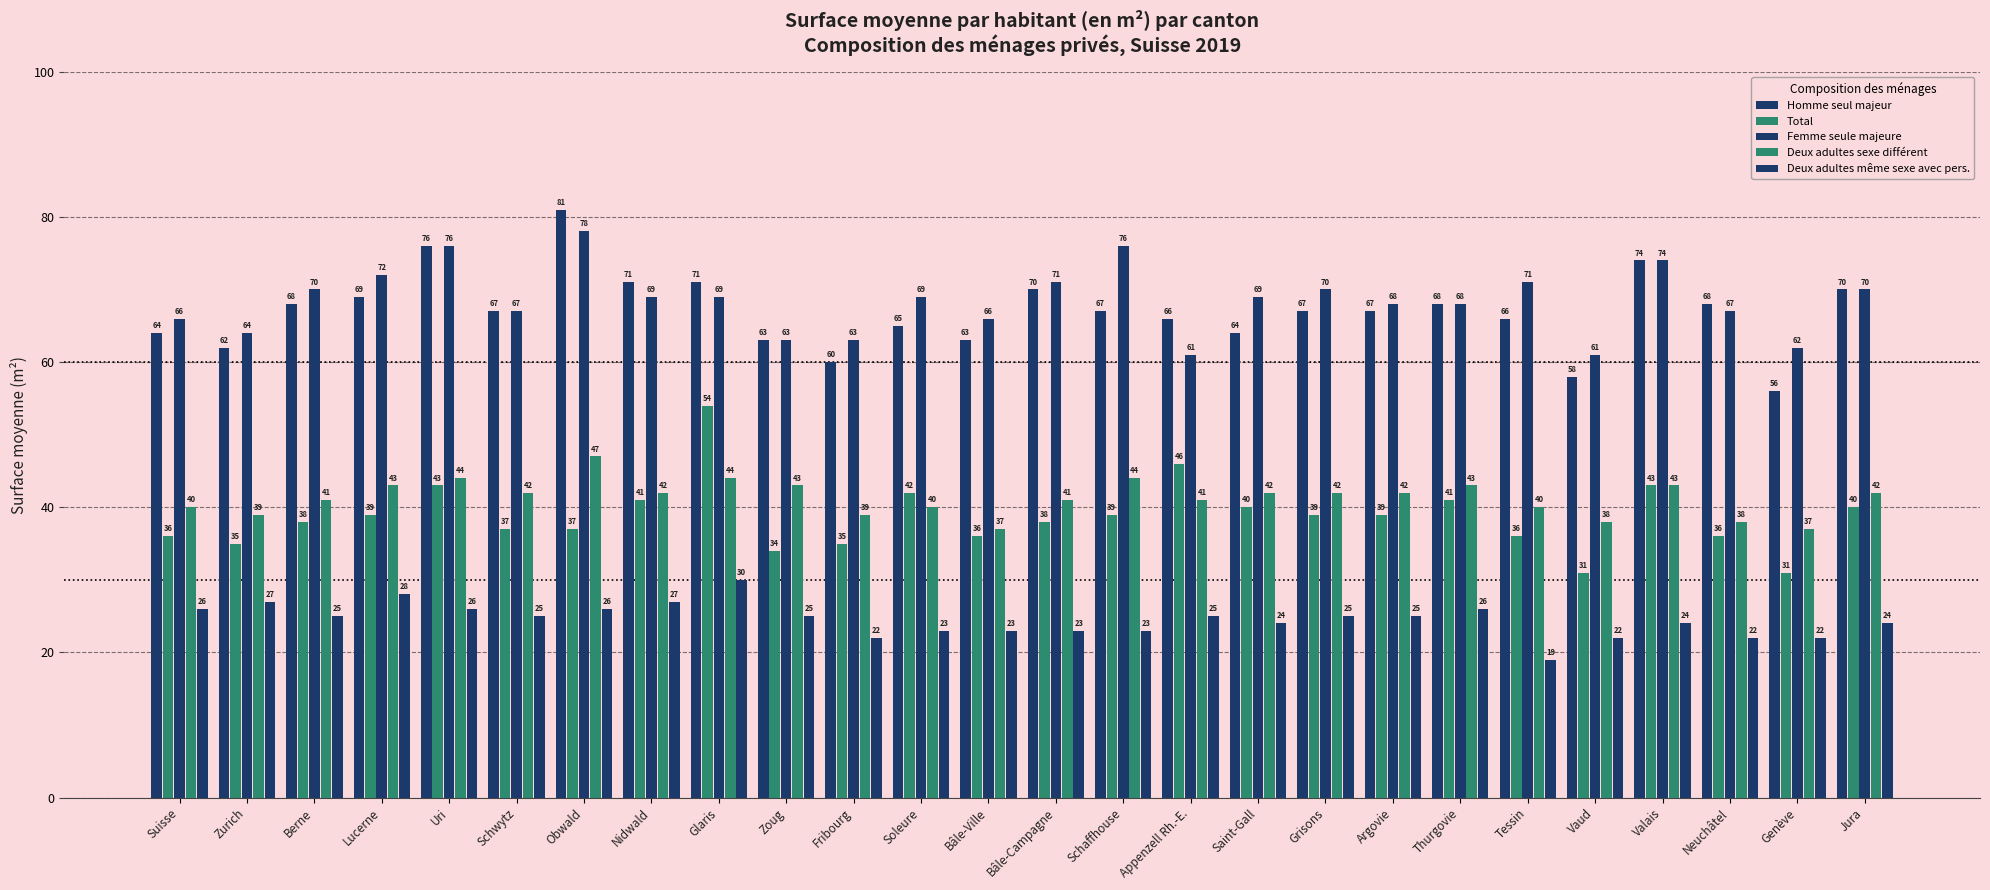

How many bars are there in total?

130